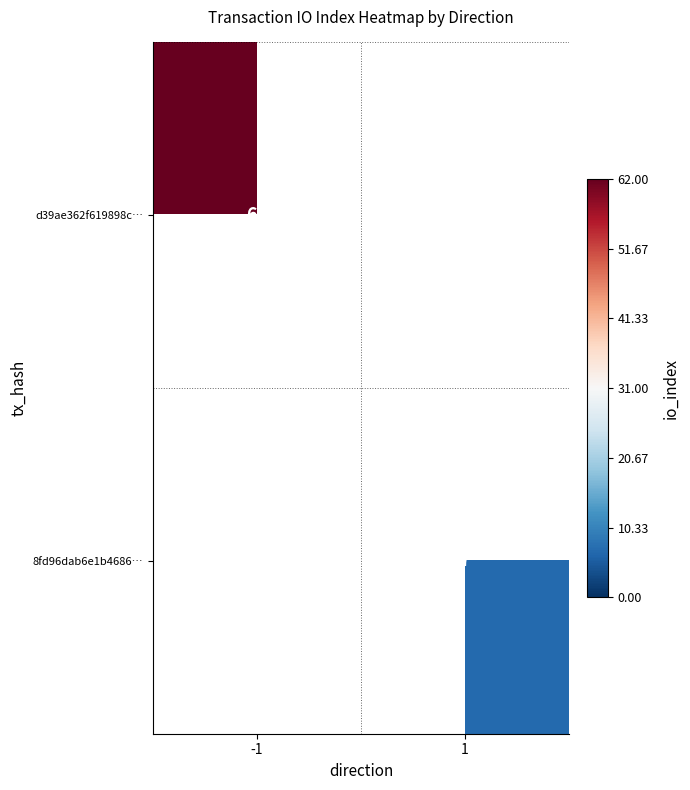

The value of 8fd96dab6e1b4686… at 1 is 7. True or false?

True